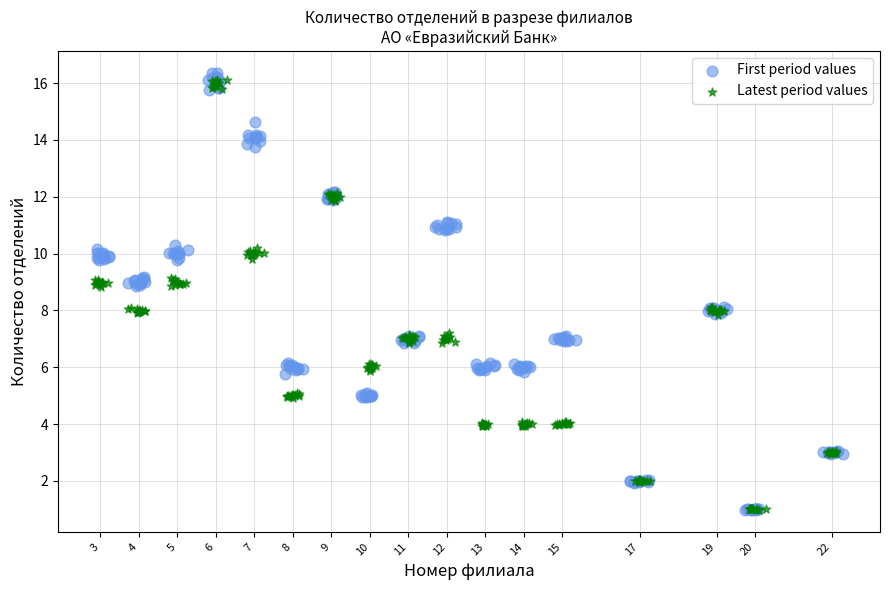

Which series contains the highest Y value?

First period values